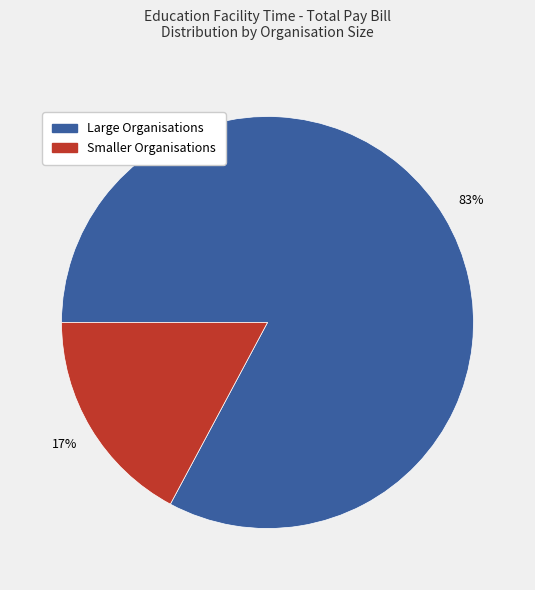

The Smaller Organisations slice represents 17% of the pie. True or false?

True